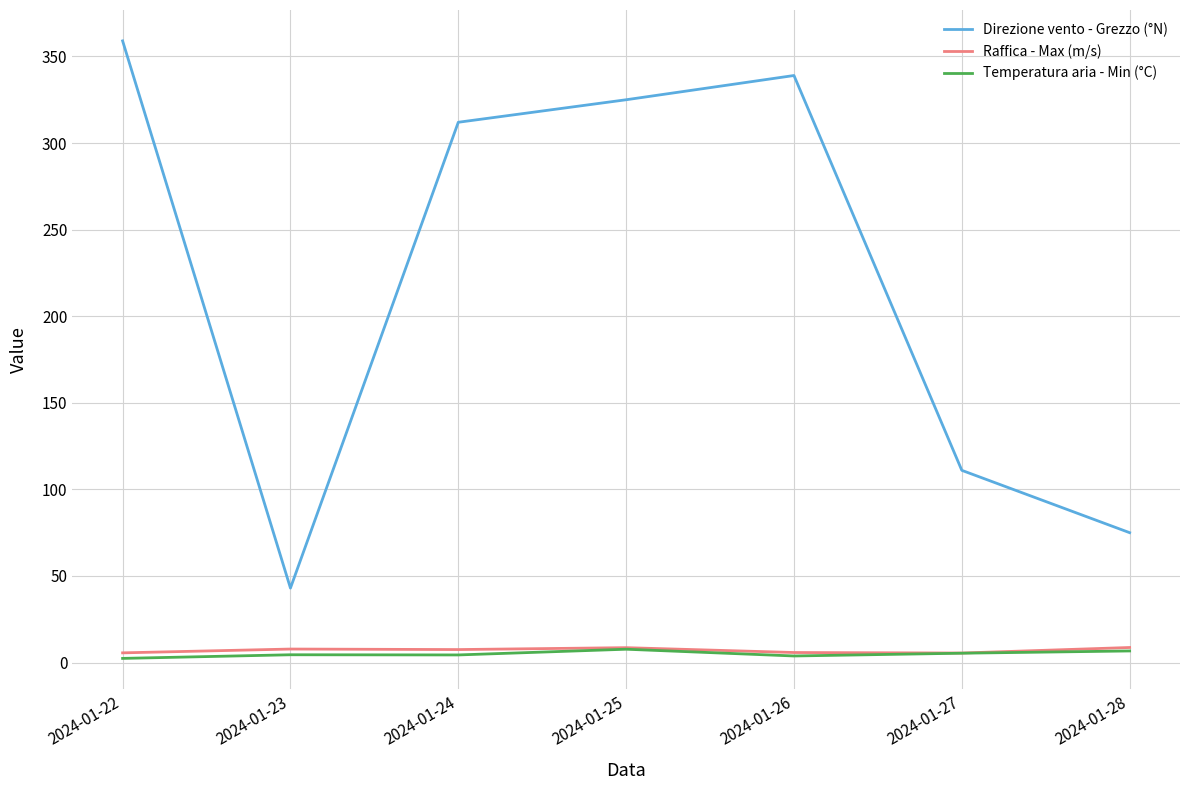

How many lines are shown in the chart?

3